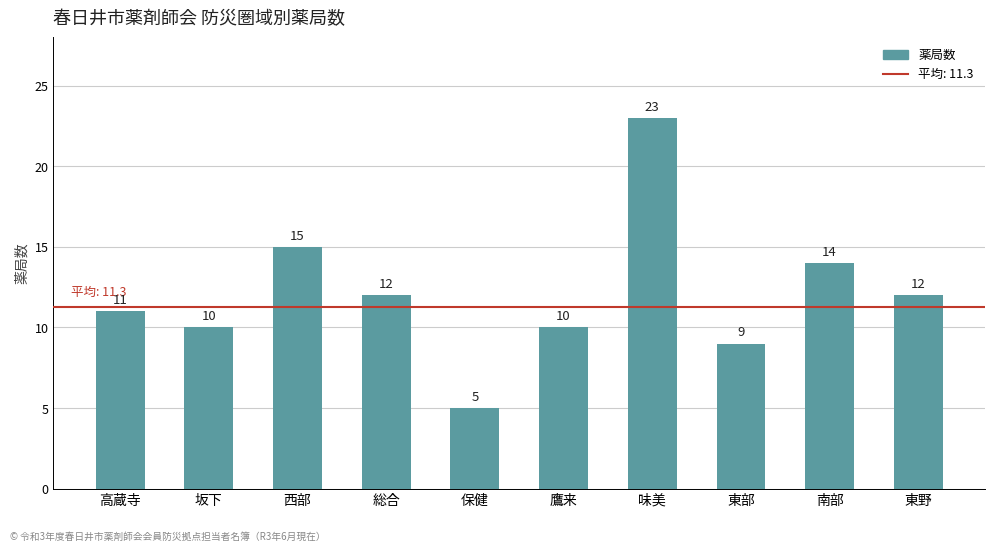

What is the greatest value displayed?

23